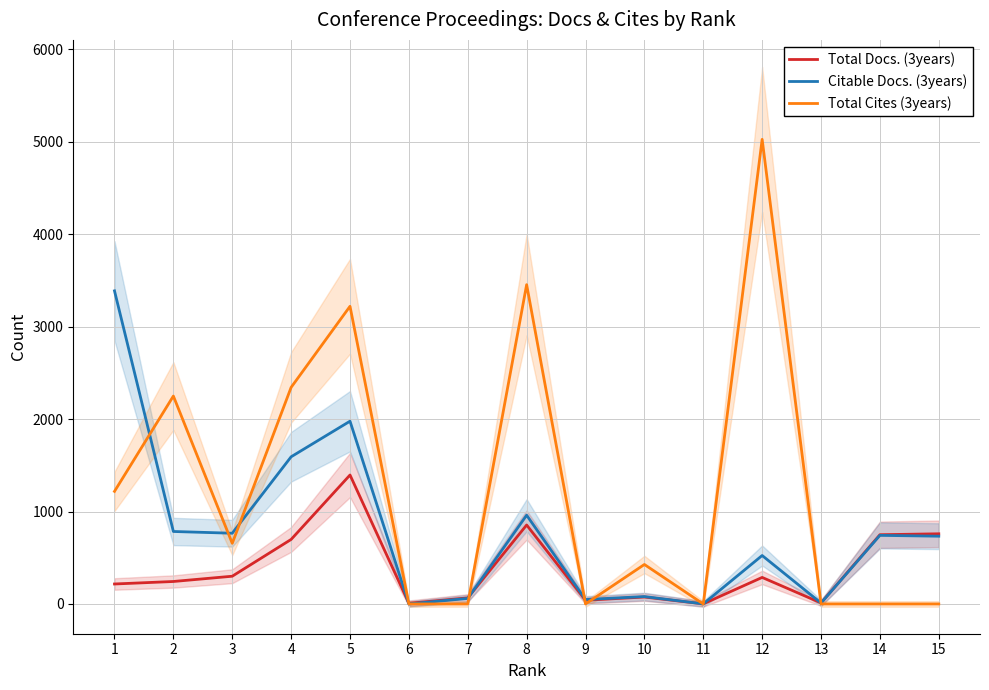

Does the chart have visible grid lines?

Yes